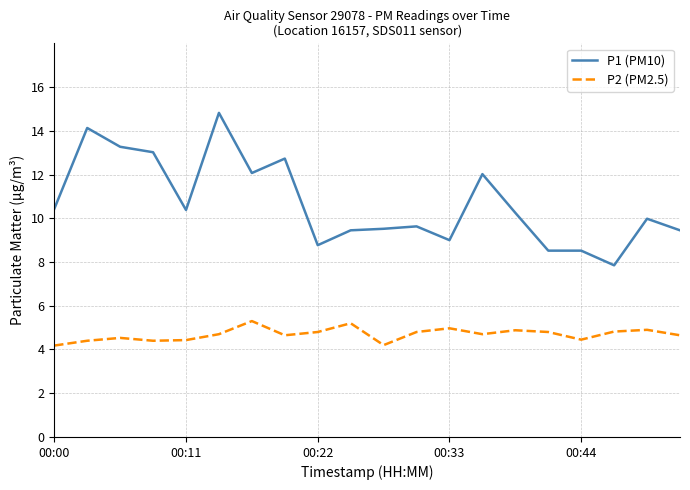

Which series has the largest range (max minus min)?

P1 (PM10)